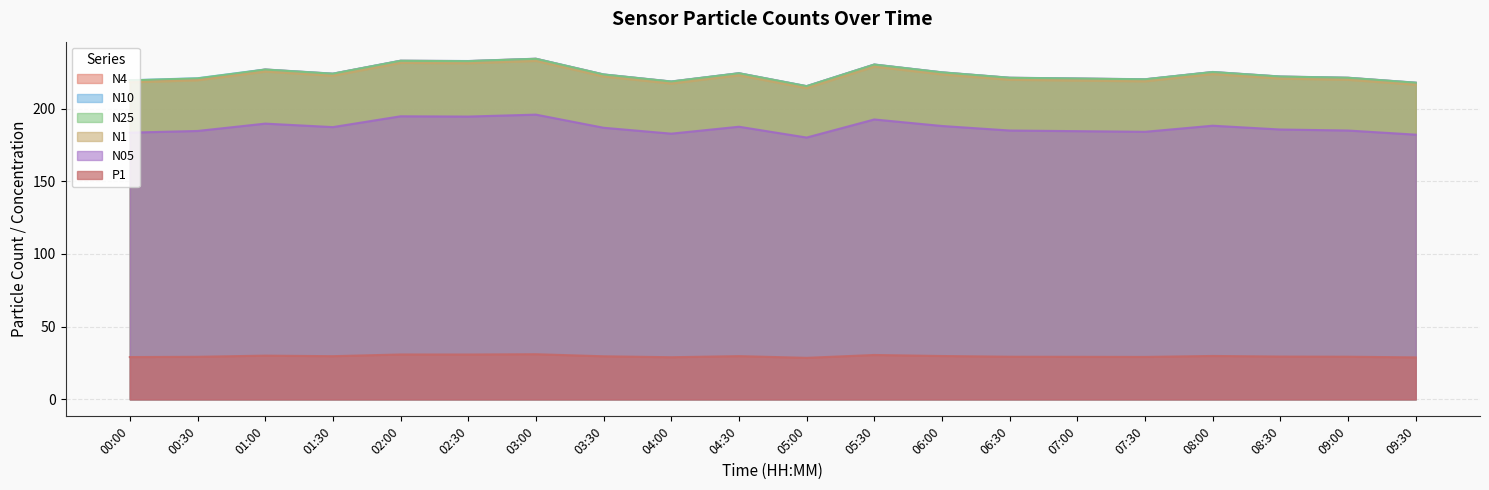

What position from the right is 00:00?

20